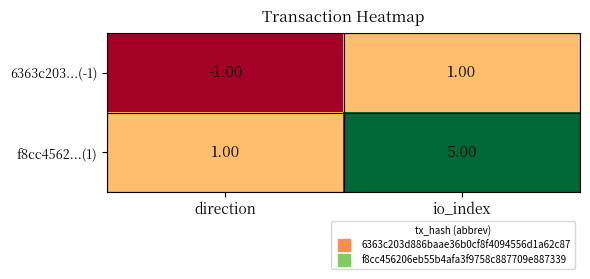

What is the difference between the f8cc4562...(1) values at direction and io_index?

4